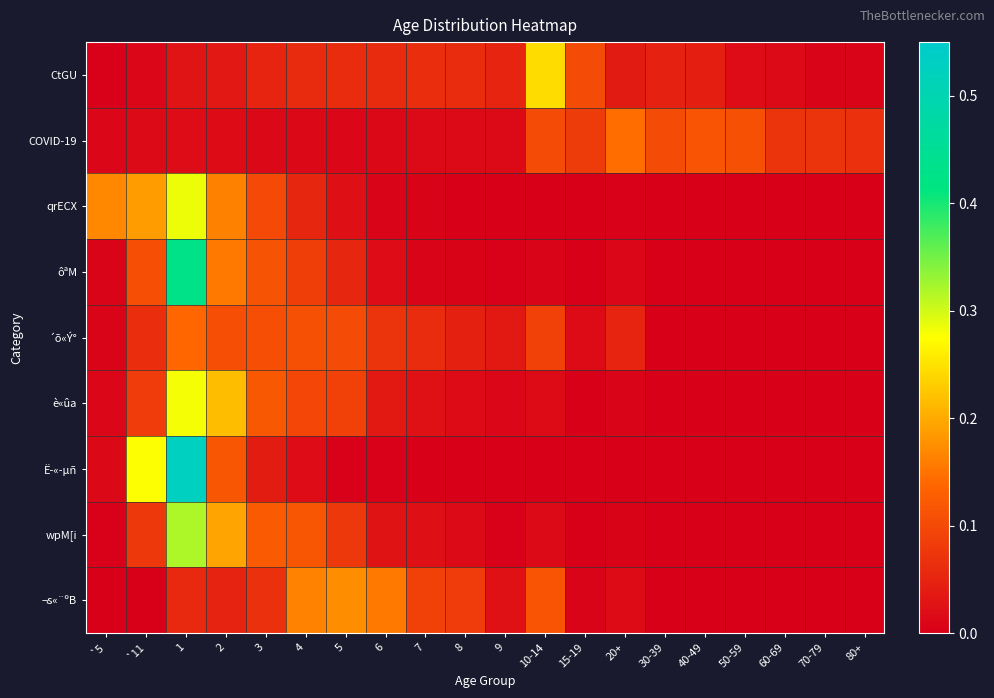

Between 5 and 15-19, which series saw the biggest shift?

¬s«¨ºB